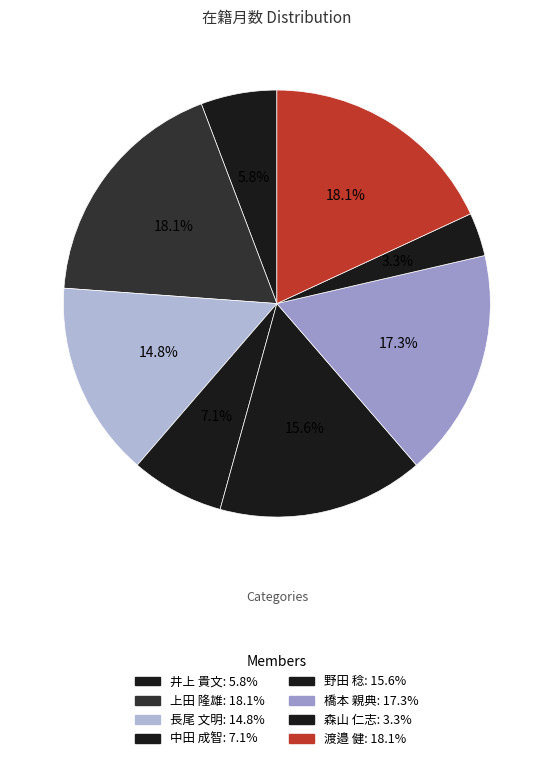

How many slices are in this pie chart?

8